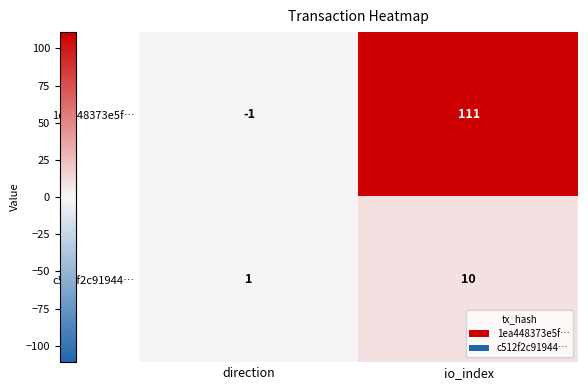

Count the number of categories in the chart.

2